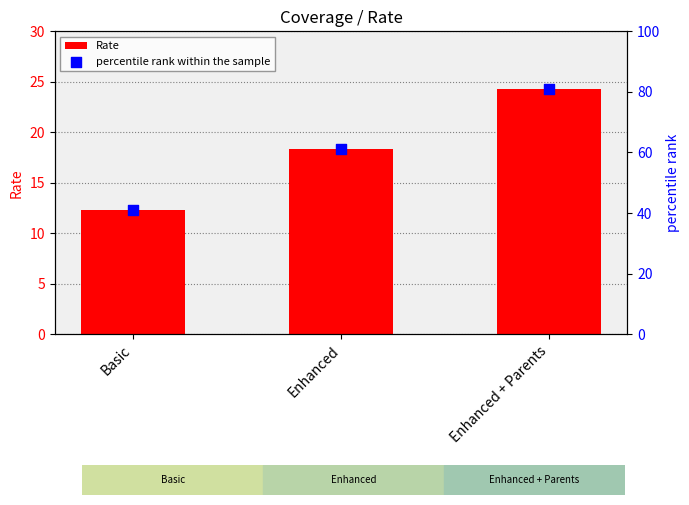

What are all the series names shown in the legend?

Rate, percentile rank within the sample